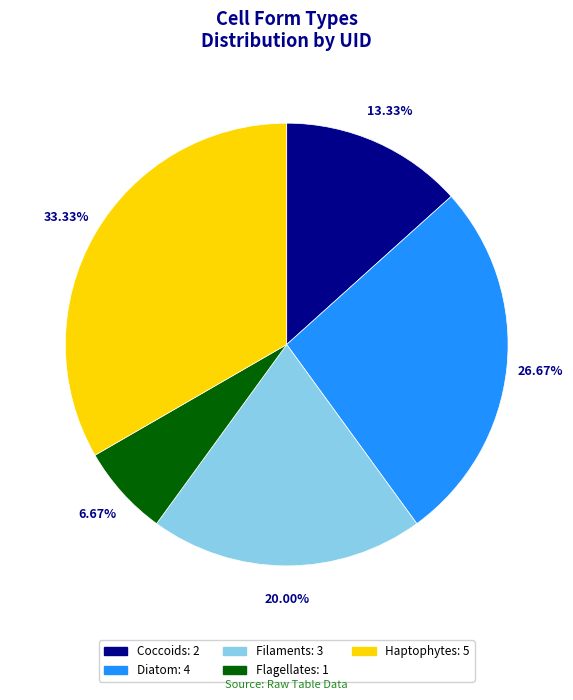

Which category has the biggest portion of the pie?

Haptophytes